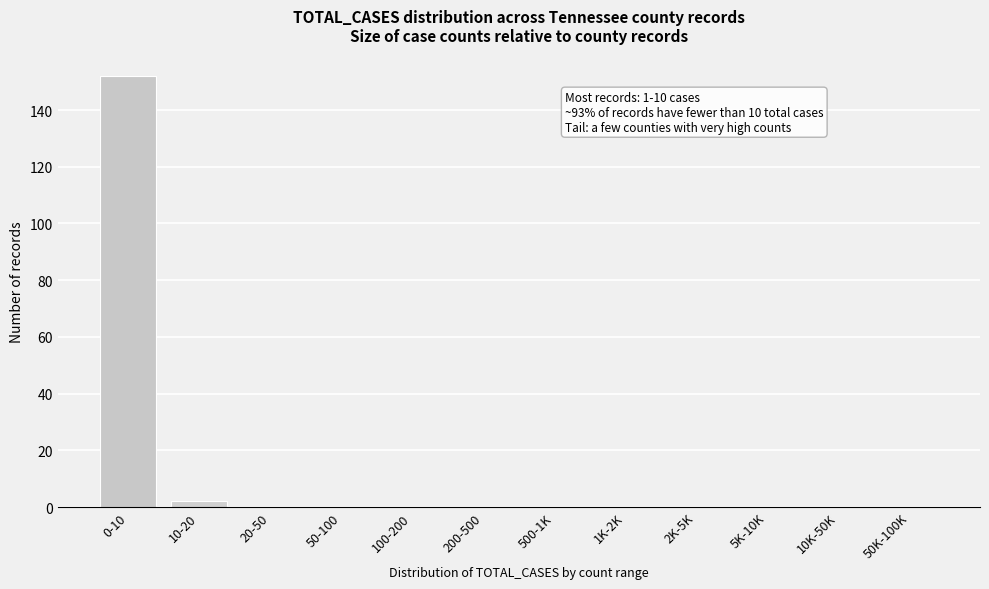

Reading left to right, extract all data points from this chart.

0-10=152	10-20=2	20-50=0	50-100=0	100-200=0	200-500=0	500-1K=0	1K-2K=0	2K-5K=0	5K-10K=0	10K-50K=0	50K-100K=0